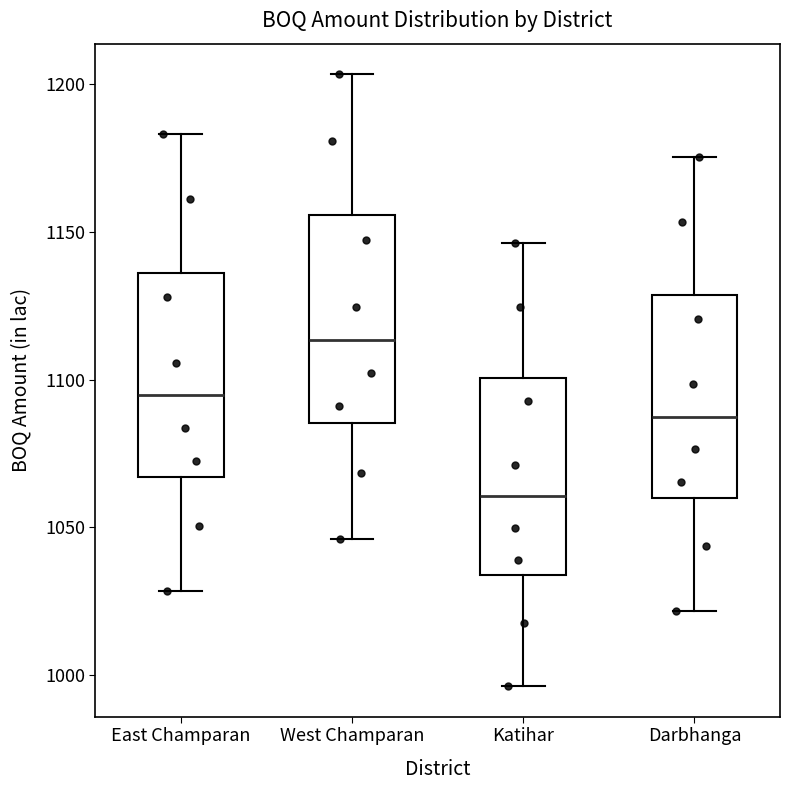

Which box has the highest median line?

West Champaran